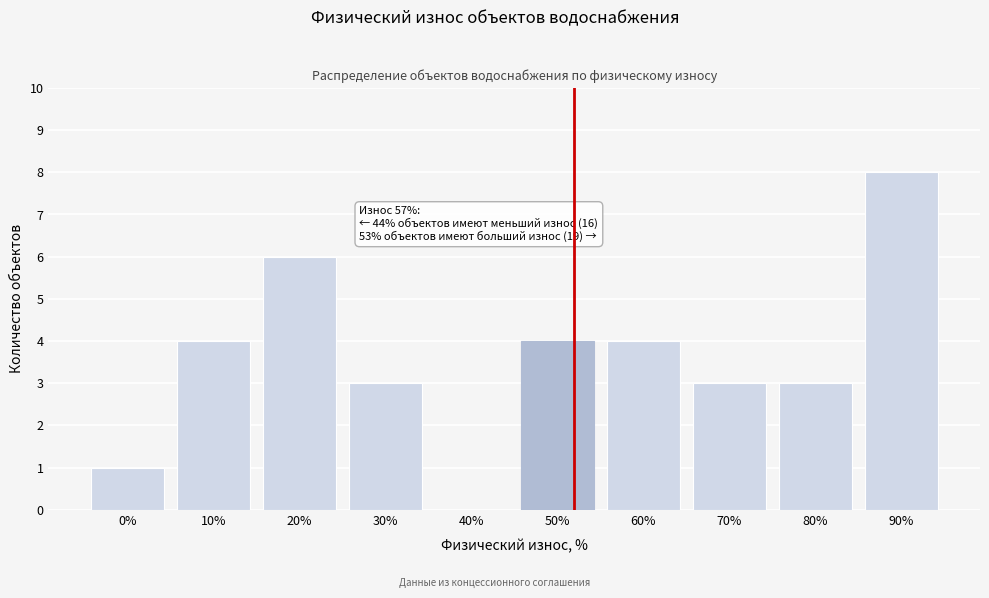

Reading left to right, extract all data points from this chart.

0%=1	10%=4	20%=6	30%=3	40%=0	50%=4	60%=4	70%=3	80%=3	90%=8